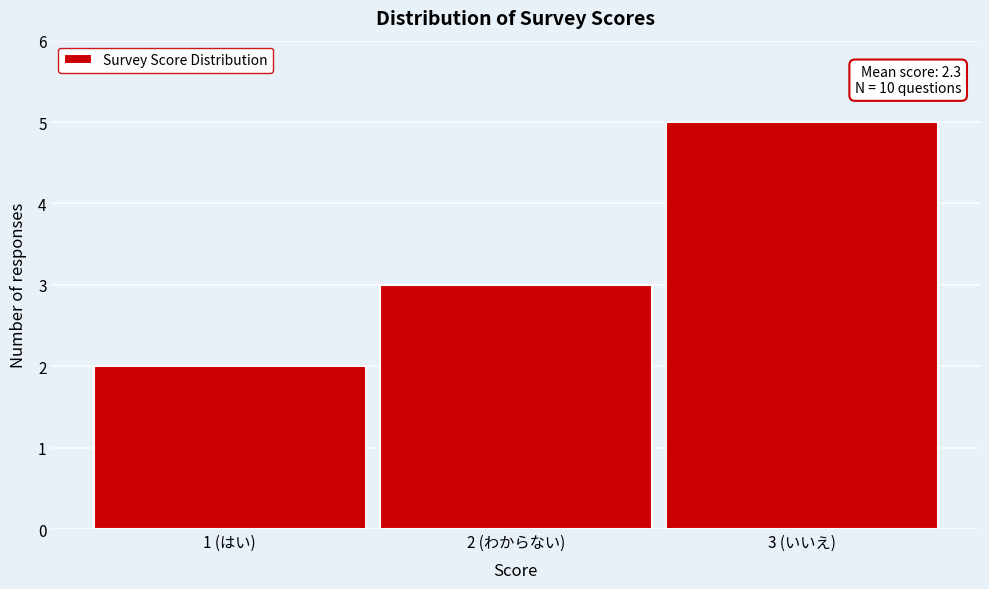

Reading left to right, transcribe all the data shown in this chart.

1 (はい)=2	2 (わからない)=3	3 (いいえ)=5